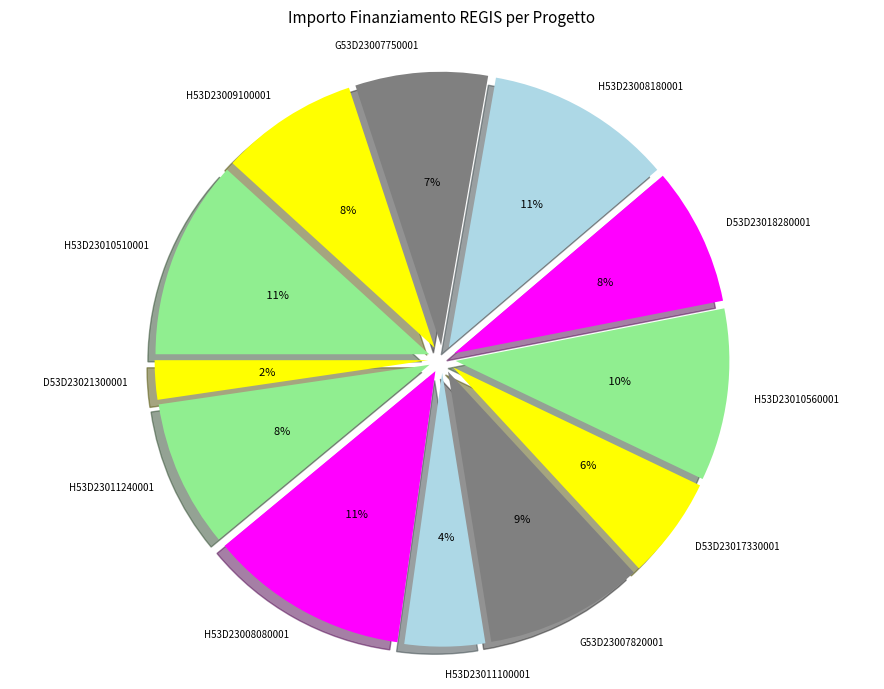

What is the ratio of the value at Fascia C - MILANO (H53D23011100001) to the value at Fascia C - MILANO (H53D23008180001)?

0.4